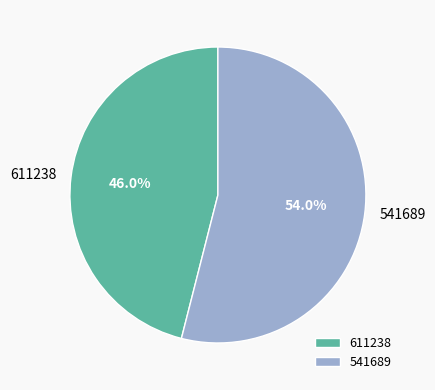

Is it true that 611238 is 46% of the pie?

True